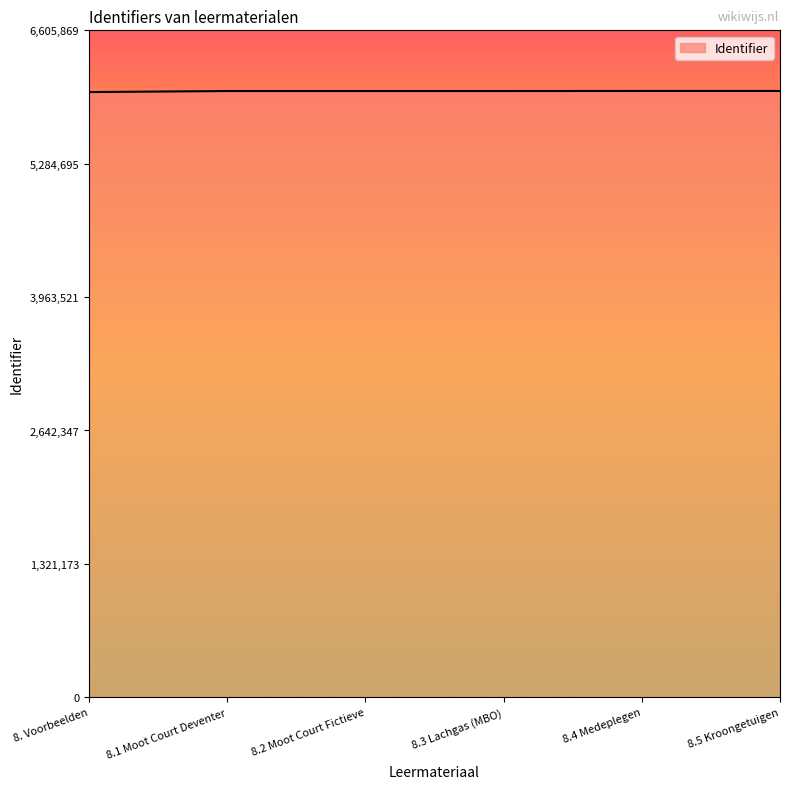

What is the maximum value shown in the chart?

6005336